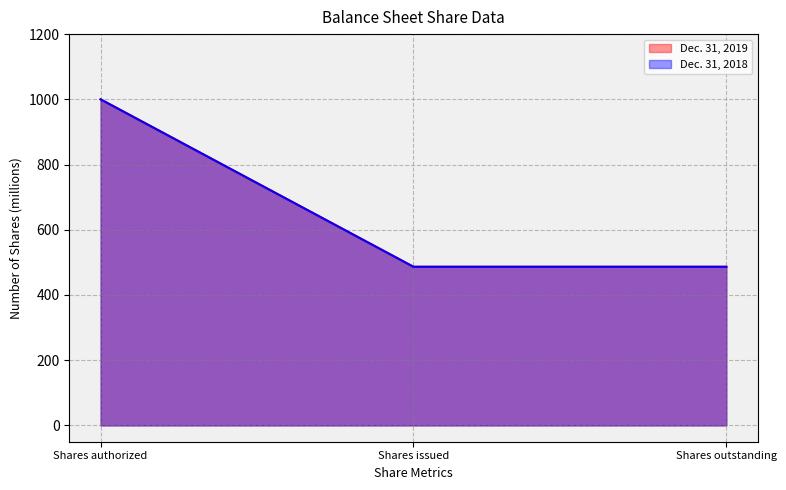

How many lines are shown in the chart?

2